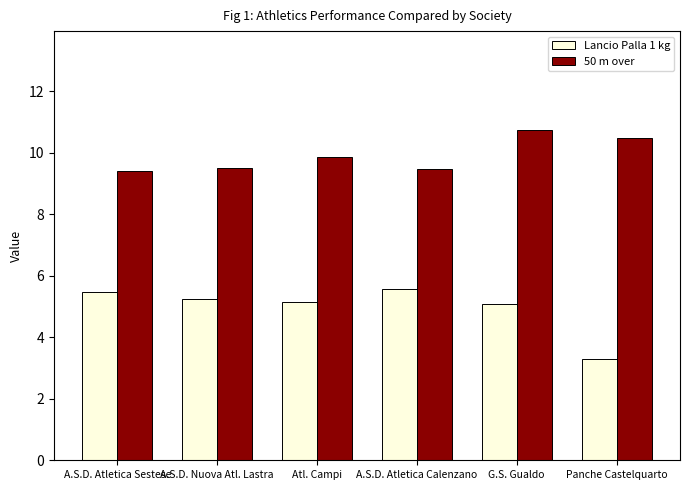

True or false: Lancio Palla 1 kg has a value of 2.4 at A.S.D. Atletica Calenzano.

False